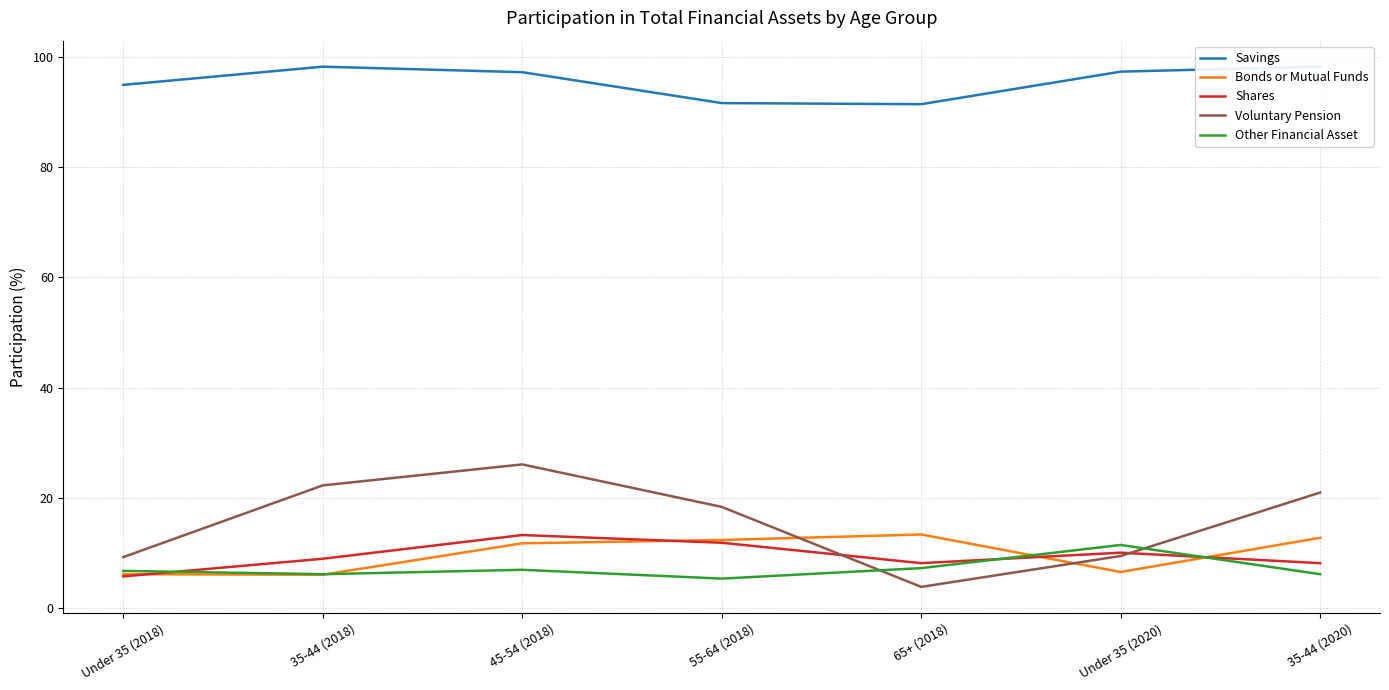

The value of Savings at Under 35 (2020) is 127.3. True or false?

False